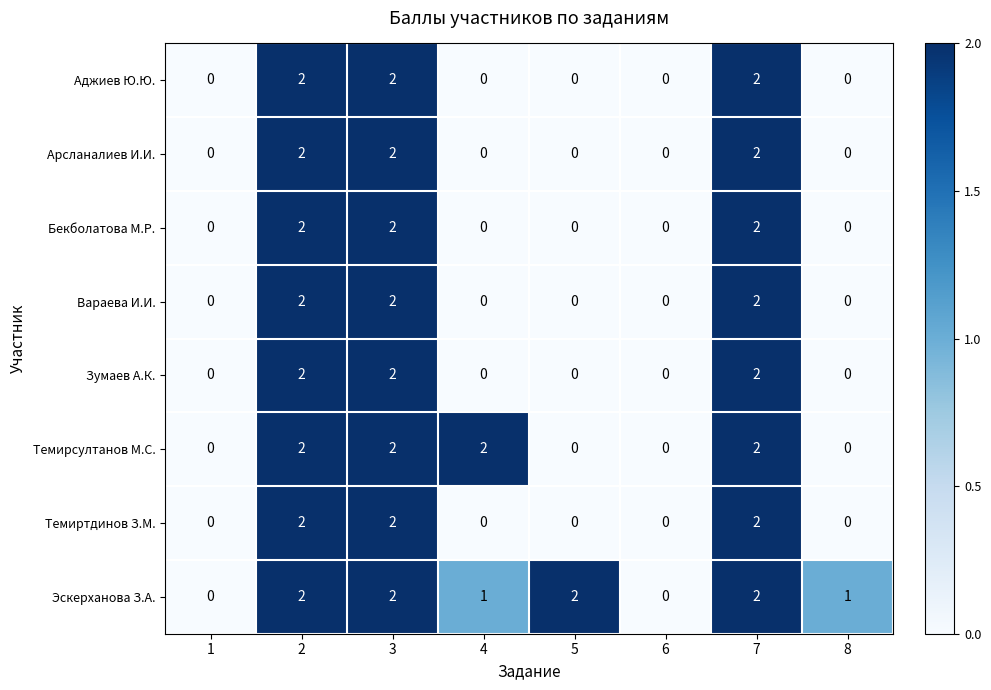

Is it true that Арсланалиев И.И. equals 1 at 8?

False